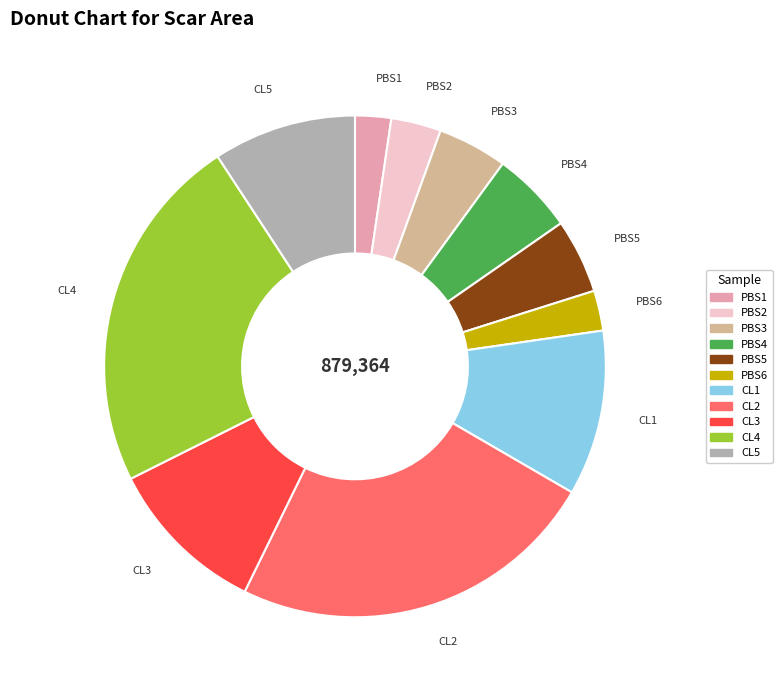

Is the sum of CL2 and CL3 greater than half?

No